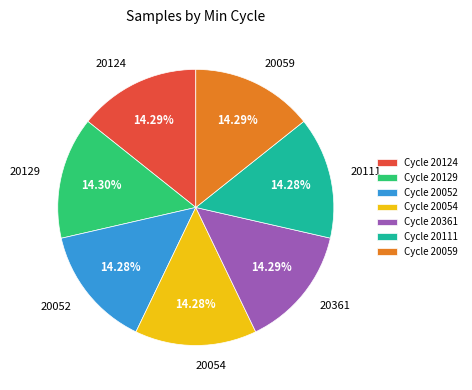

What is the ratio of the value at 20059 to the value at 20111?

1.0